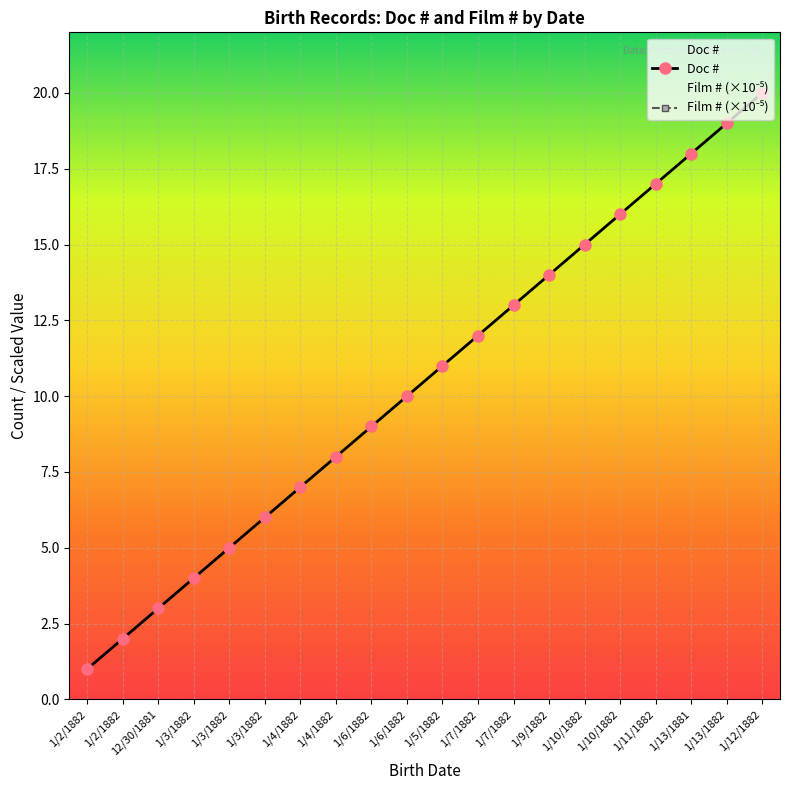

Reading left to right, what are all the values shown in this chart?

Doc #: 1/2/1882=1.0	1/2/1882=2.0	12/30/1881=3.0	1/3/1882=4.0	1/3/1882=5.0	1/3/1882=6.0	1/4/1882=7.0	1/4/1882=8.0	1/6/1882=9.0	1/6/1882=10.0	1/5/1882=11.0	1/7/1882=12.0	1/7/1882=13.0	1/9/1882=14.0	1/10/1882=15.0	1/10/1882=16.0	1/11/1882=17.0	1/13/1881=18.0	1/13/1882=19.0	1/12/1882=20.0
Film # (×10⁻⁵): 1/2/1882=40.3	1/2/1882=40.3	12/30/1881=40.3	1/3/1882=40.3	1/3/1882=40.3	1/3/1882=40.3	1/4/1882=40.3	1/4/1882=40.3	1/6/1882=40.3	1/6/1882=40.3	1/5/1882=40.3	1/7/1882=40.3	1/7/1882=40.3	1/9/1882=40.3	1/10/1882=40.3	1/10/1882=40.3	1/11/1882=40.3	1/13/1881=40.3	1/13/1882=40.3	1/12/1882=40.3